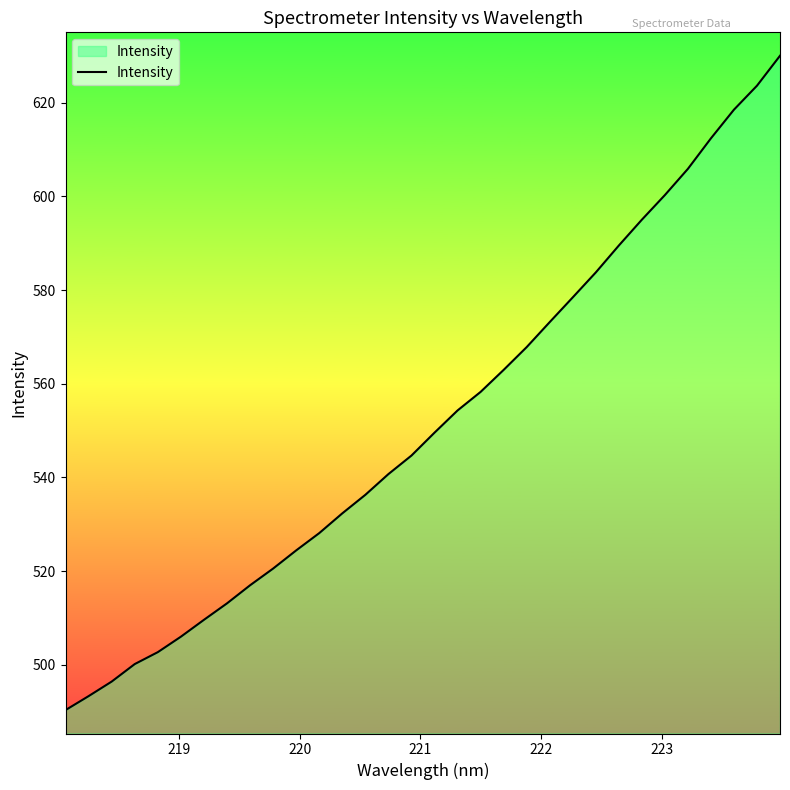

Reading left to right, extract all data points from this chart.

490.3	493.3	496.4	500.2	502.7	506.0	509.6	513.1	517.0	520.5	524.4	528.1	532.3	536.3	540.7	544.7	549.6	554.3	558.3	563.0	567.8	573.2	578.4	583.8	589.5	595.0	600.3	605.9	612.4	618.5	623.6	630.0